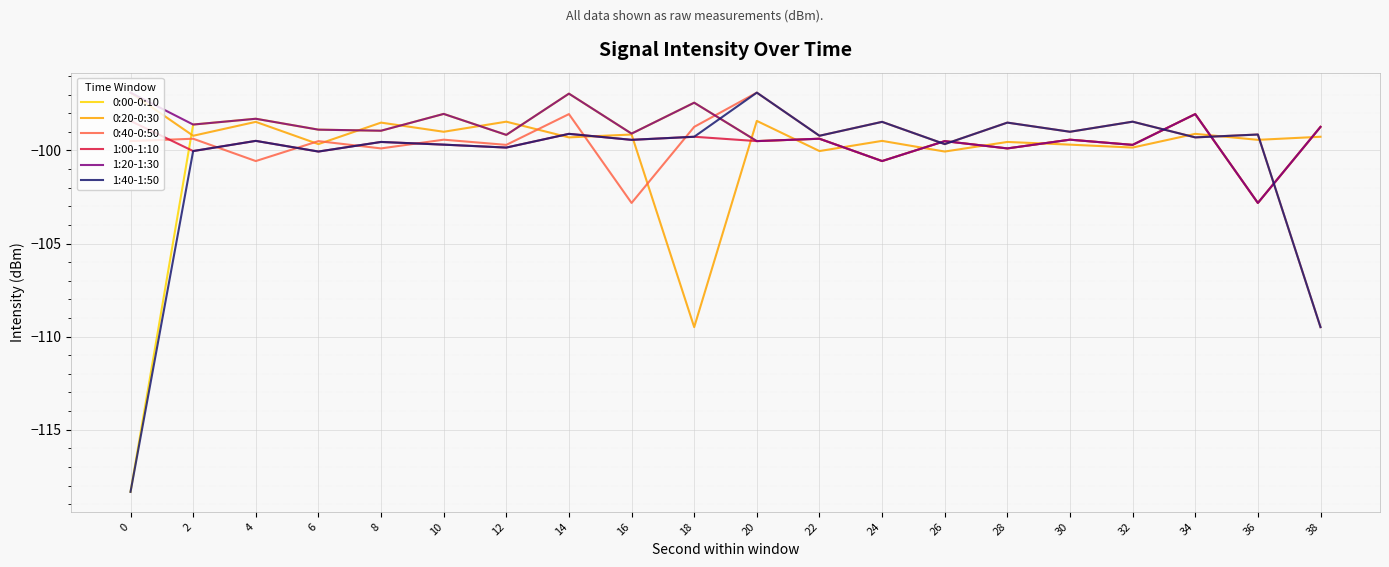

Where is 0:40-0:50 nearest to the value -103?

16